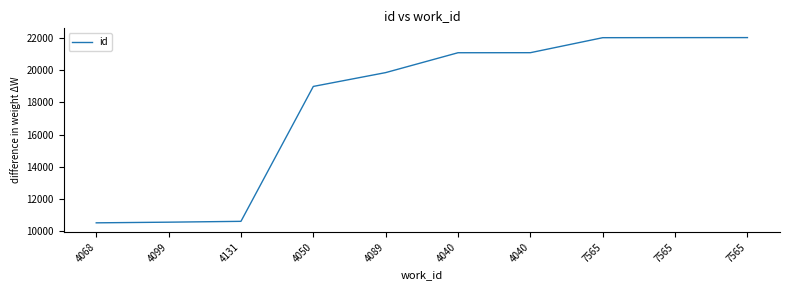

Is it true that the value at 7565 is 22033?

True